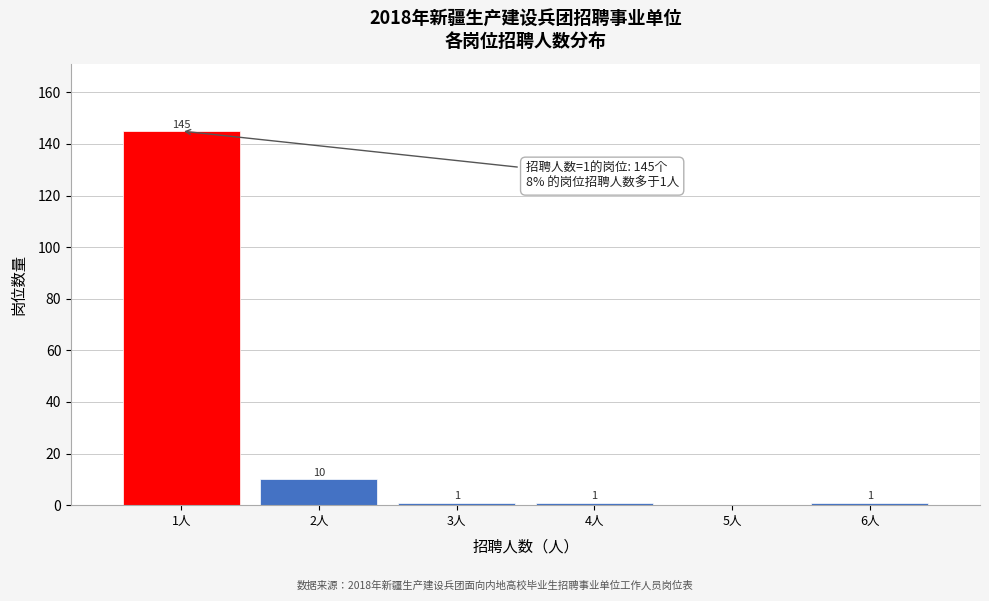

Reading left to right, list all the values displayed in this chart.

1人=145	2人=10	3人=1	4人=1	5人=0	6人=1